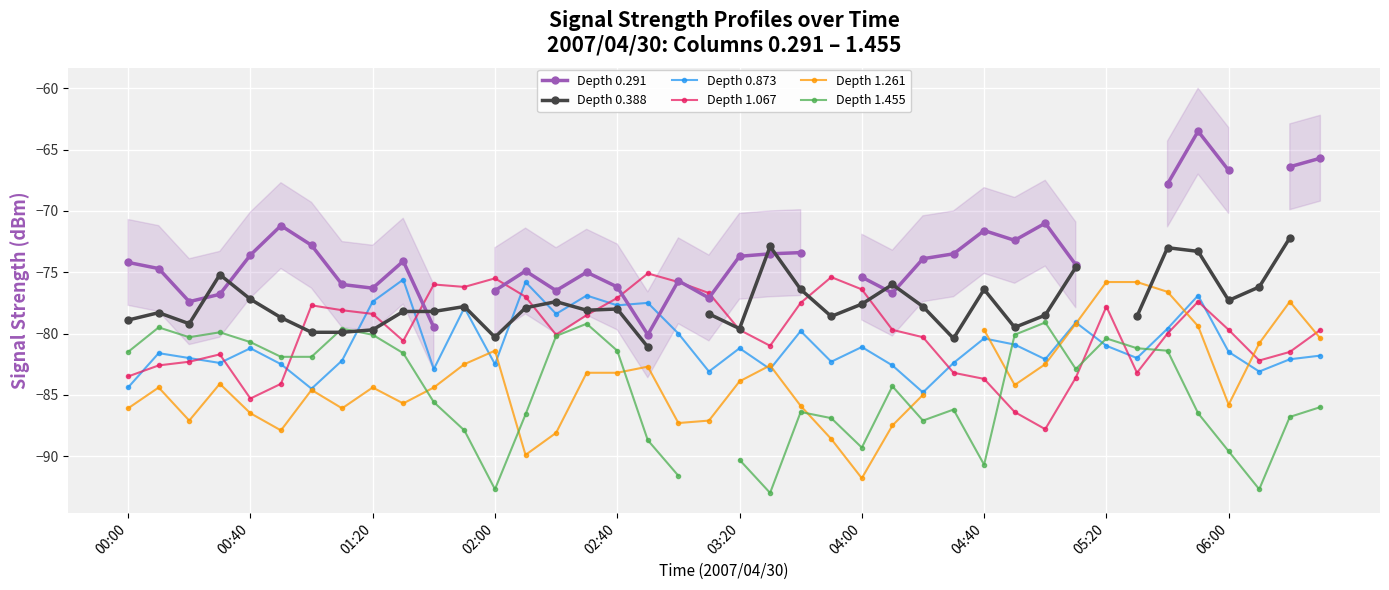

The value of Depth 0.873 at 02:00 is -130.9. True or false?

False